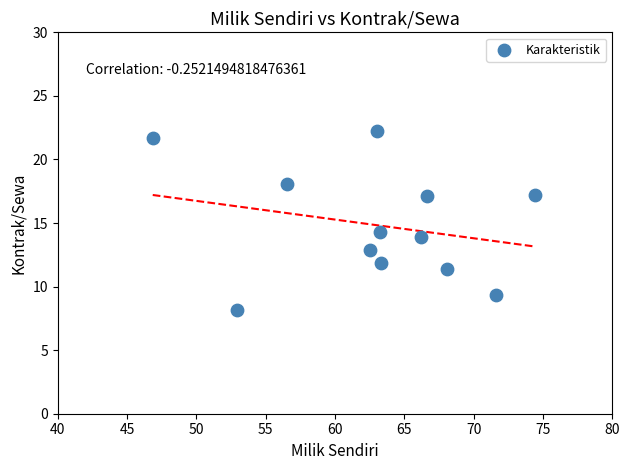

What Y value in the scatter plot is closest to 15?

14.3